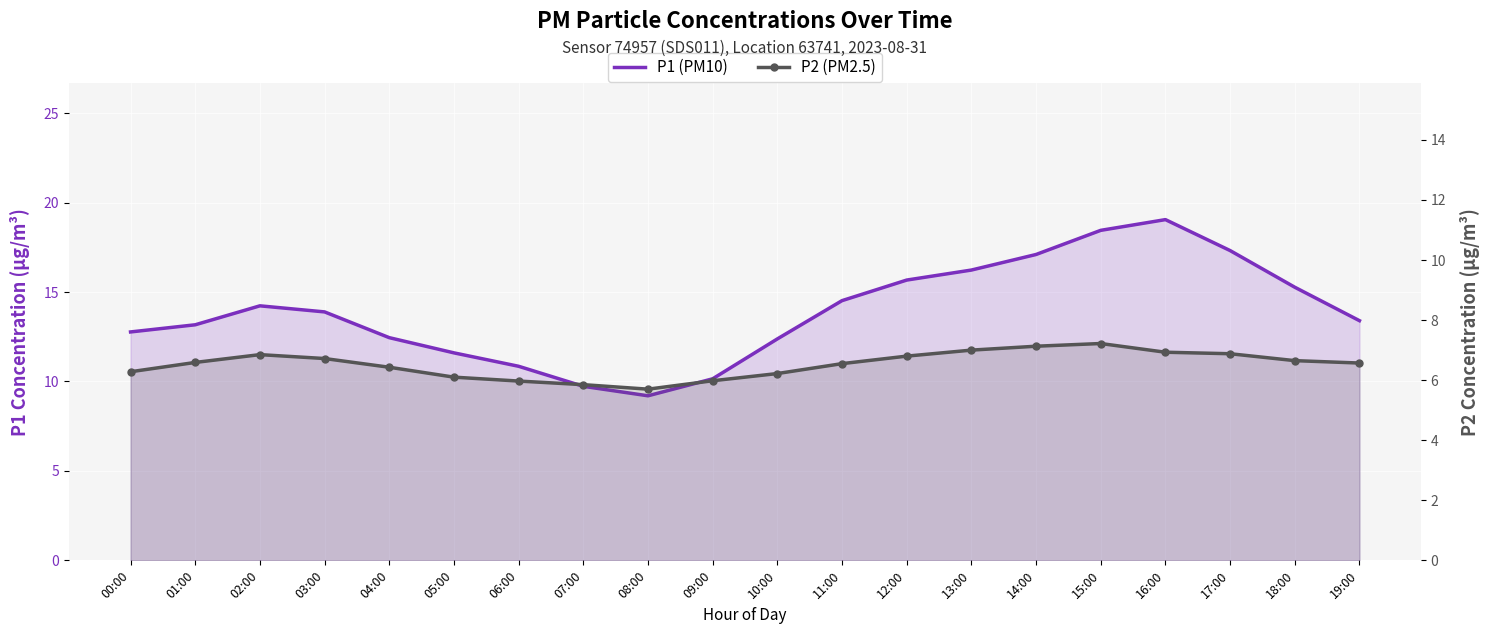

What is the difference between the maximum and second lowest values in the P2 (PM2.5) series?

1.4